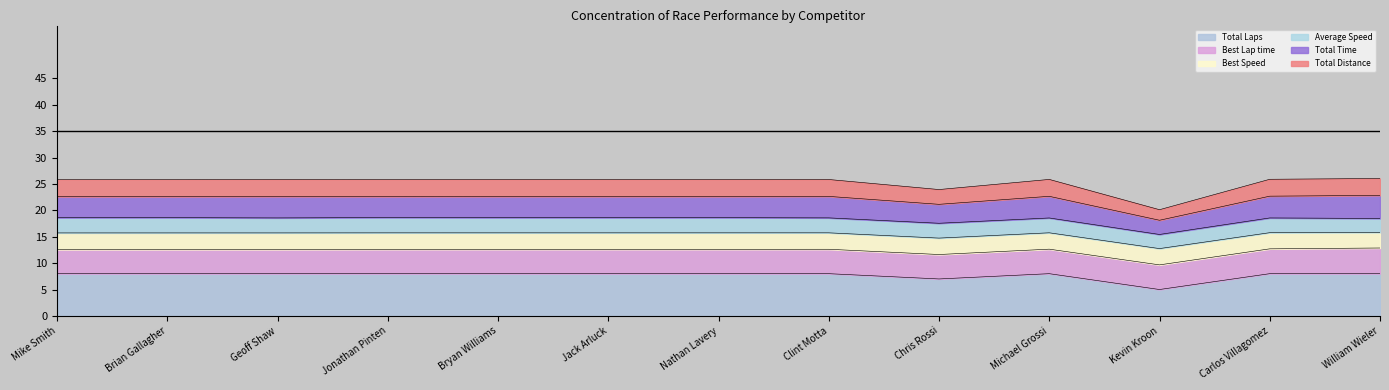

Does the chart have visible grid lines?

No